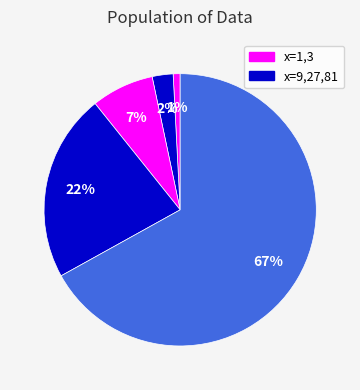

Rank the categories by value from highest to lowest.

81, 27, 9, 3, 1